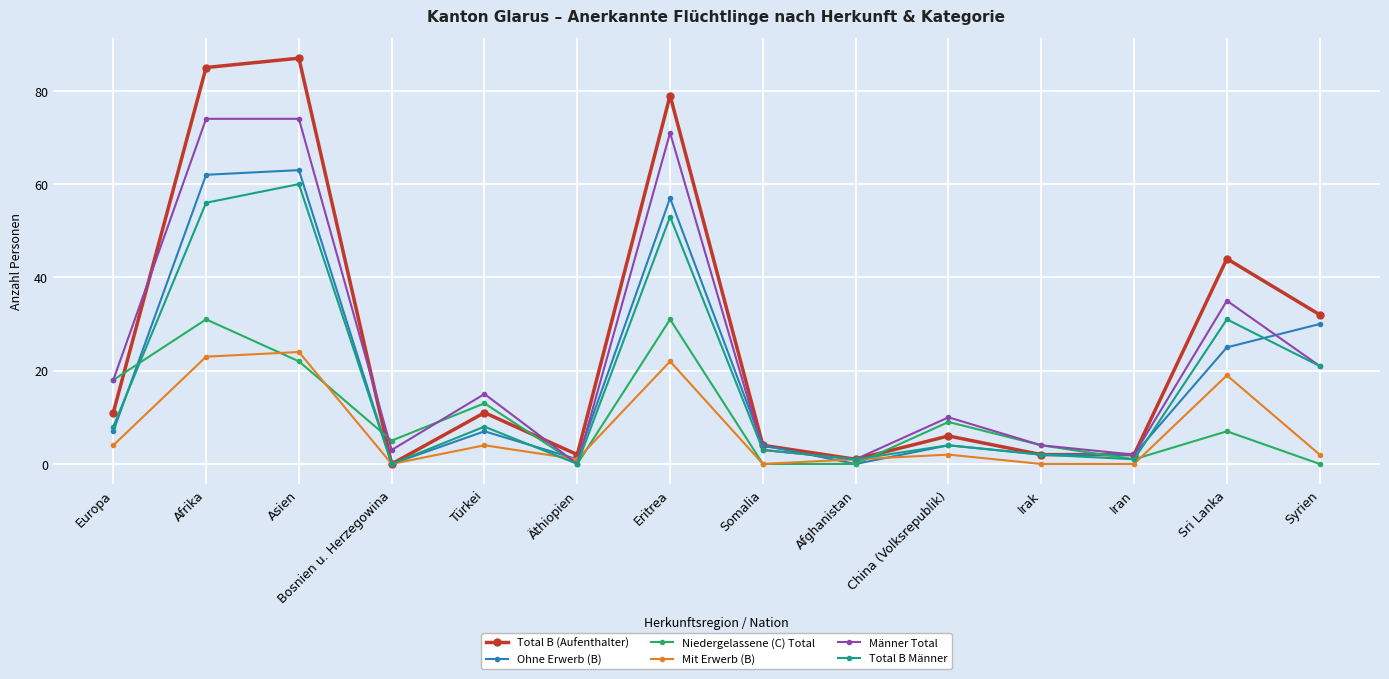

Rank the series by their maximum value, from lowest to highest.

Mit Erwerb (B), Niedergelassene (C) Total, Total B Männer, Ohne Erwerb (B), Männer Total, Total B (Aufenthalter)